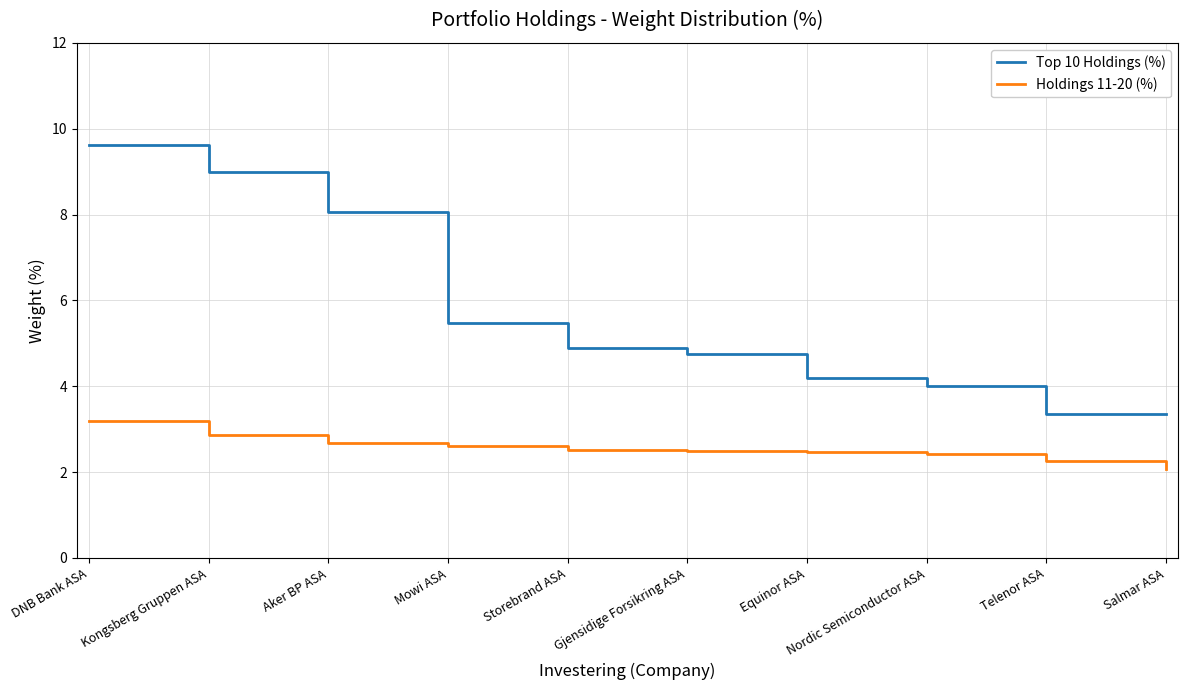

At which label is Top 10 Holdings (%) closest to 6?

Mowi ASA